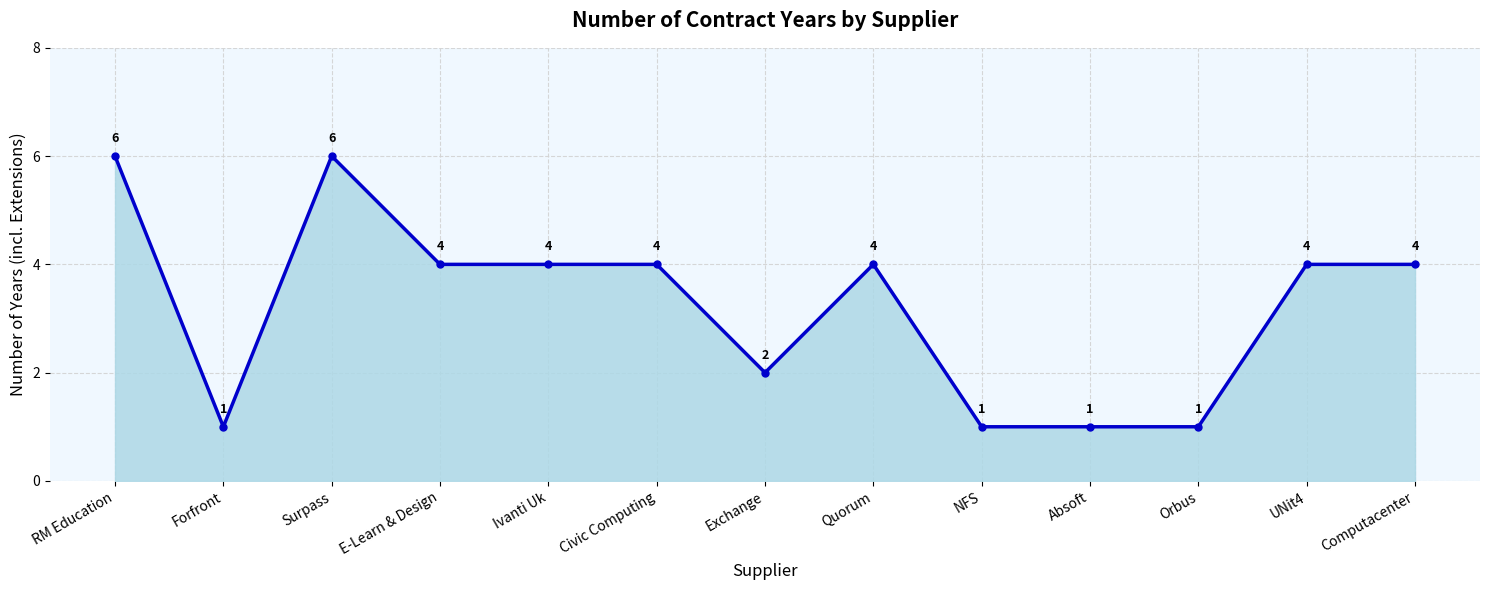

What is the greatest value displayed?

6